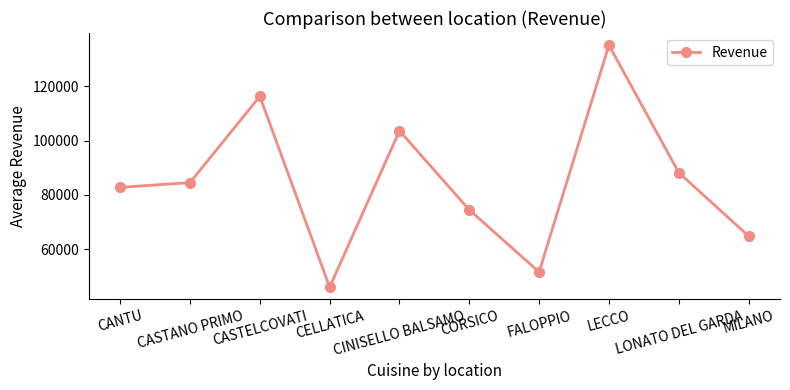

At which label is the value closest to 90600?

LONATO DEL GARDA